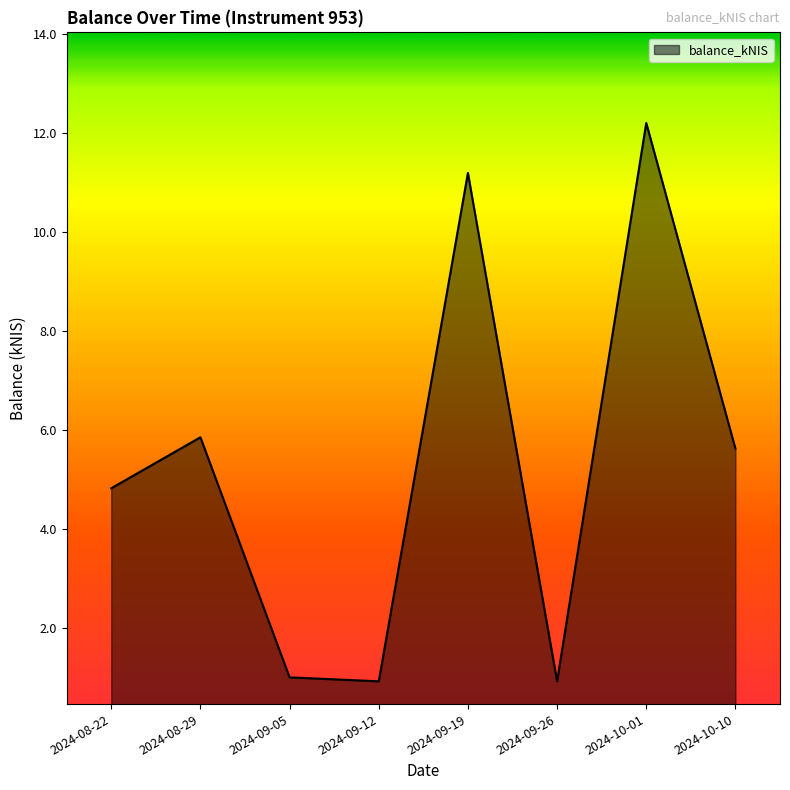

Which has a higher value, 2024-10-01 or 2024-09-05?

2024-10-01